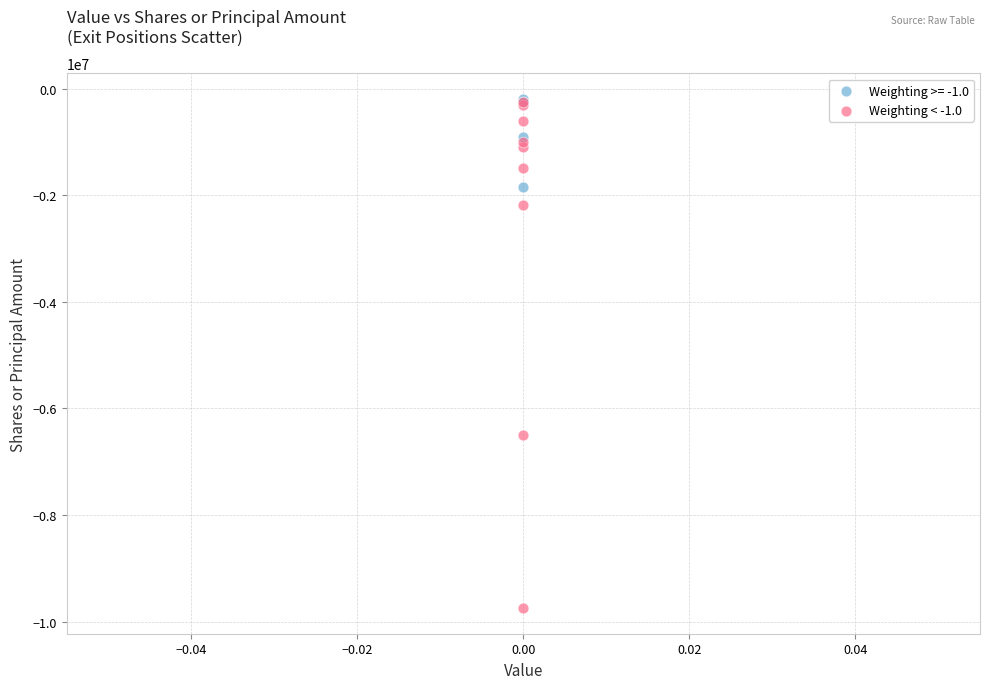

Which series contains the lowest Y value?

Weighting < -1.0